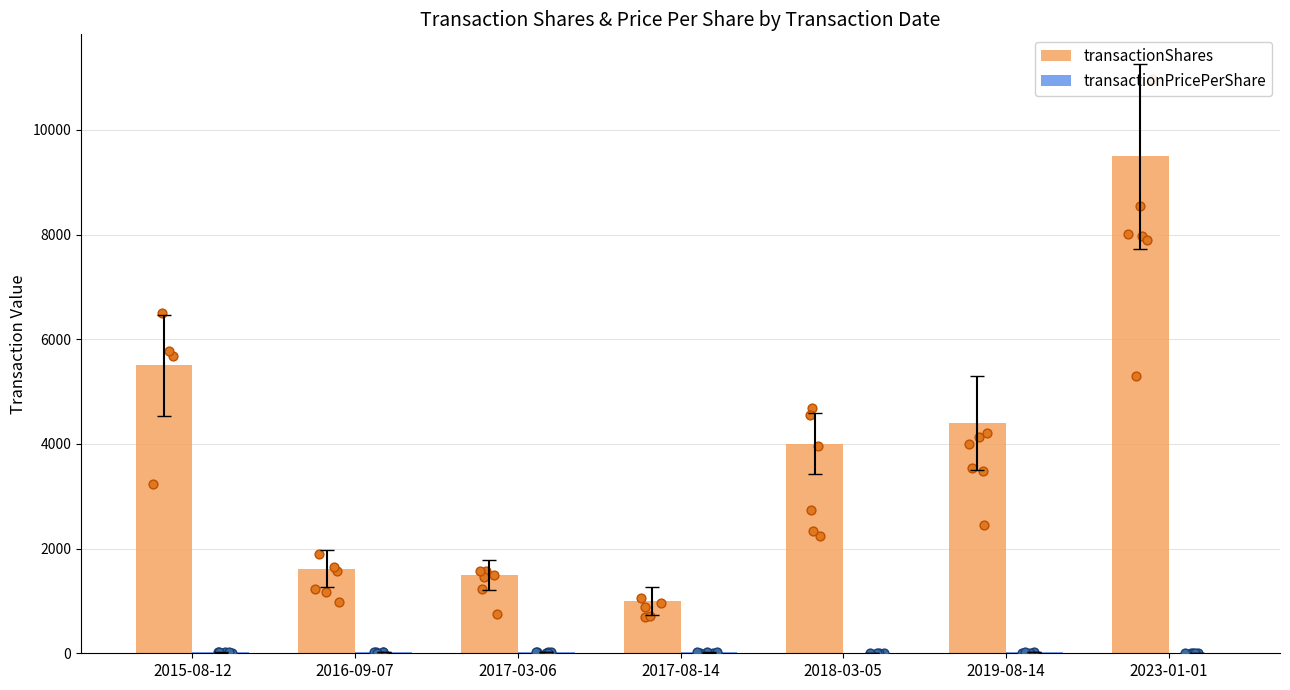

What is the total value across all series at 2018-03-05?

4006.0